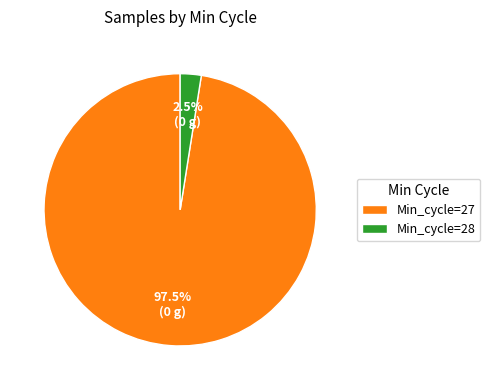

How many slices are in this pie chart?

2